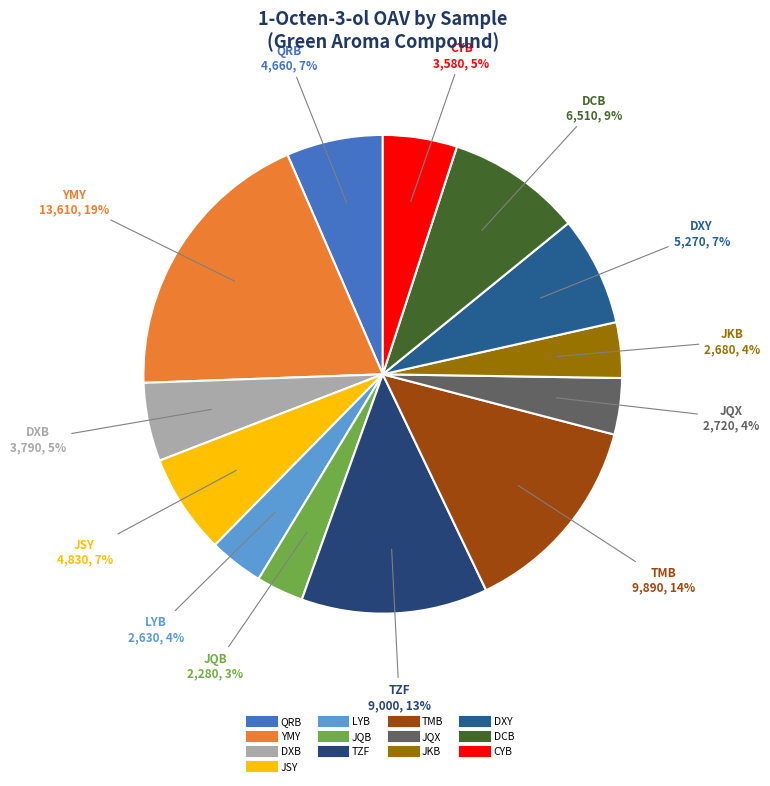

To the nearest percent, what is the combined percentage of DXB and TZF?

18%